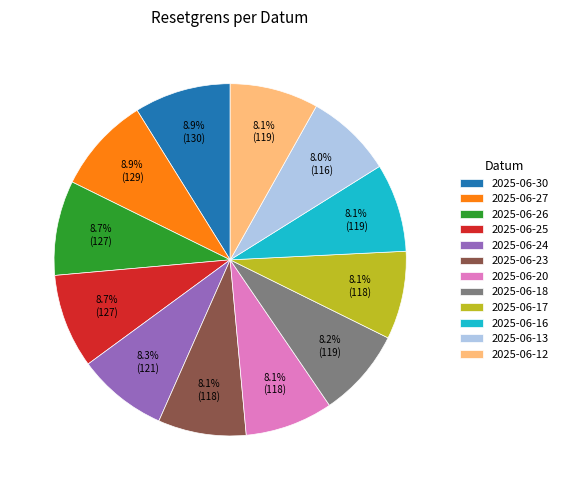

How many slices are in this pie chart?

12